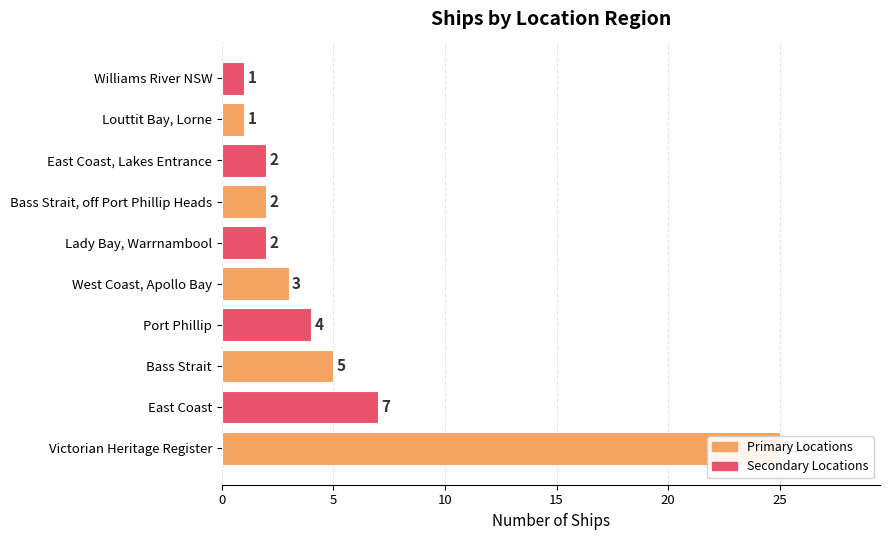

The value at East Coast is 7. True or false?

True